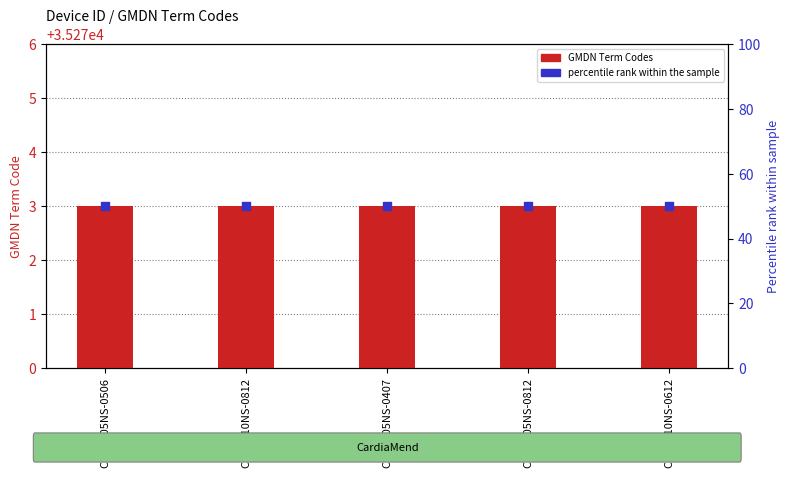

Is the value of GMDN Term Codes at CMUS-05NS-0812 greater than the value of percentile rank within the sample at CMUS-10NS-0612?

Yes